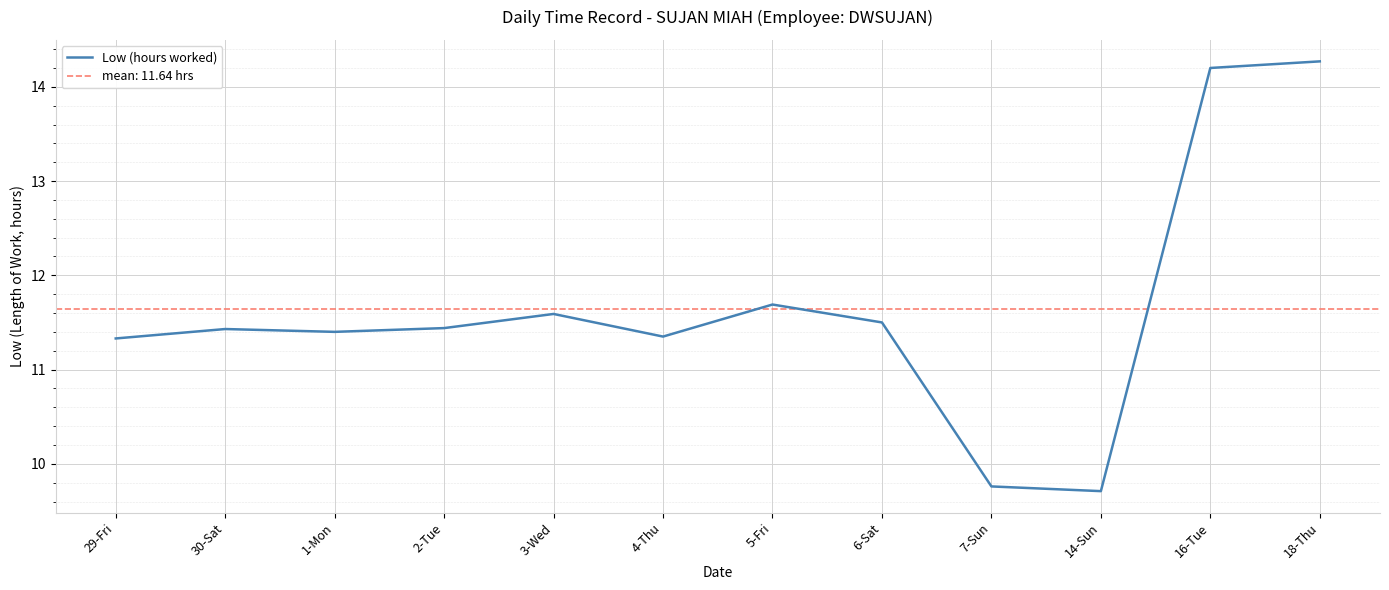

List the labels in order of value, largest first.

18-Thu, 16-Tue, 5-Fri, 3-Wed, 6-Sat, 2-Tue, 30-Sat, 1-Mon, 4-Thu, 29-Fri, 7-Sun, 14-Sun